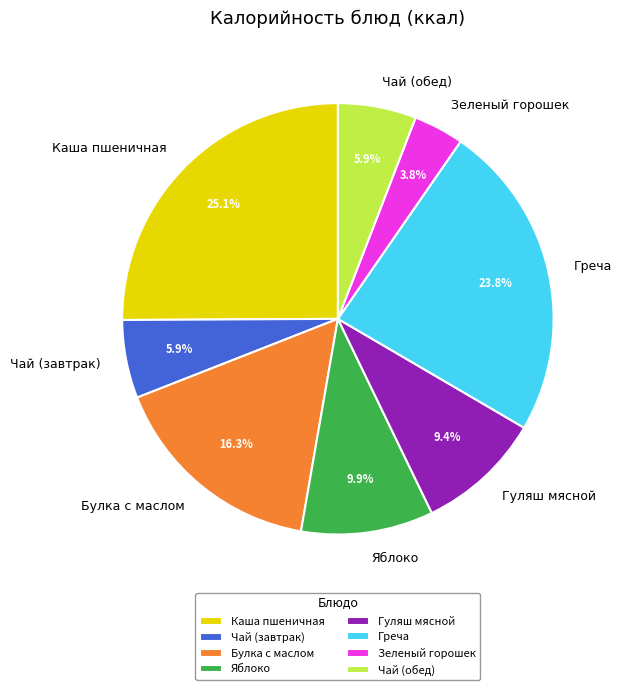

Approximately how many times larger is the value at Каша пшеничная compared to Греча?

1.1